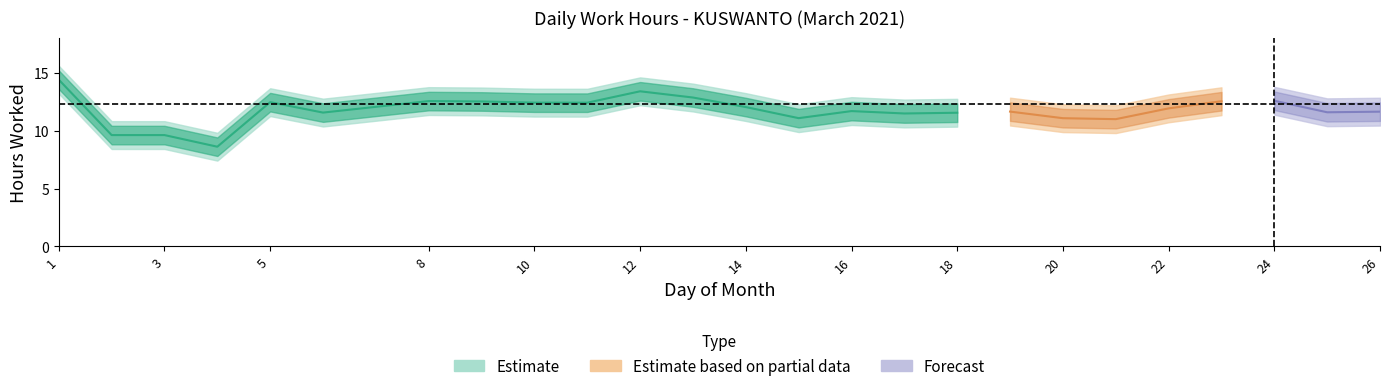

What is the greatest value displayed?

14.6